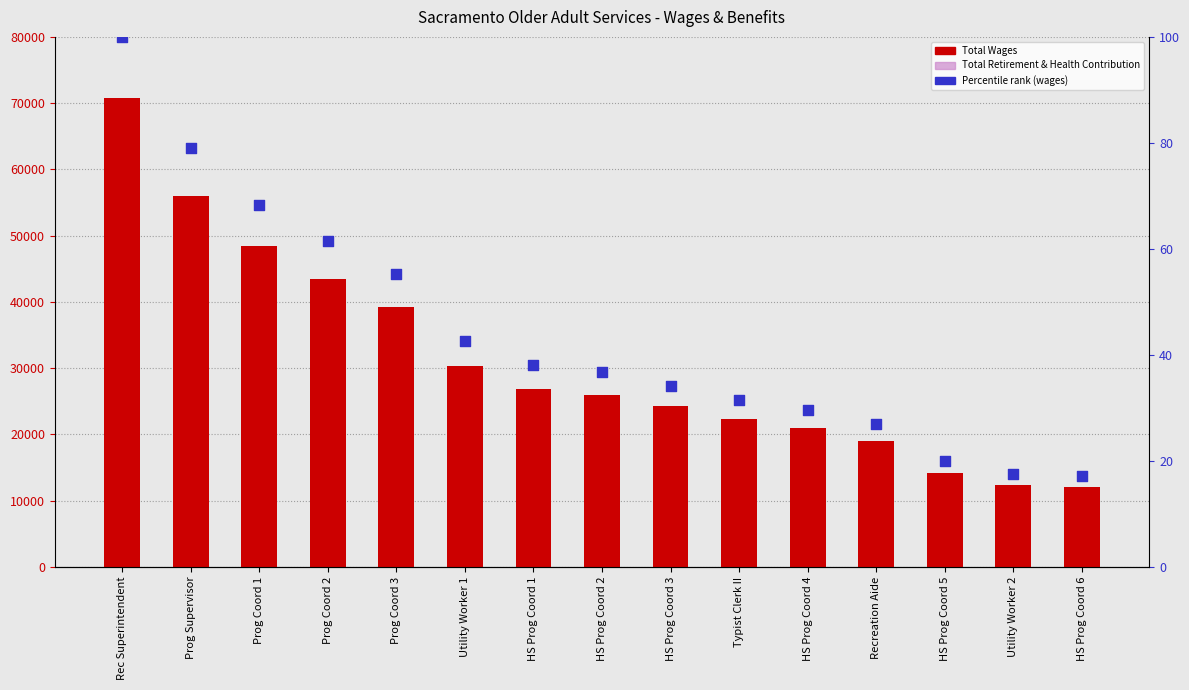

Which series has the largest total across all categories?

Total Wages